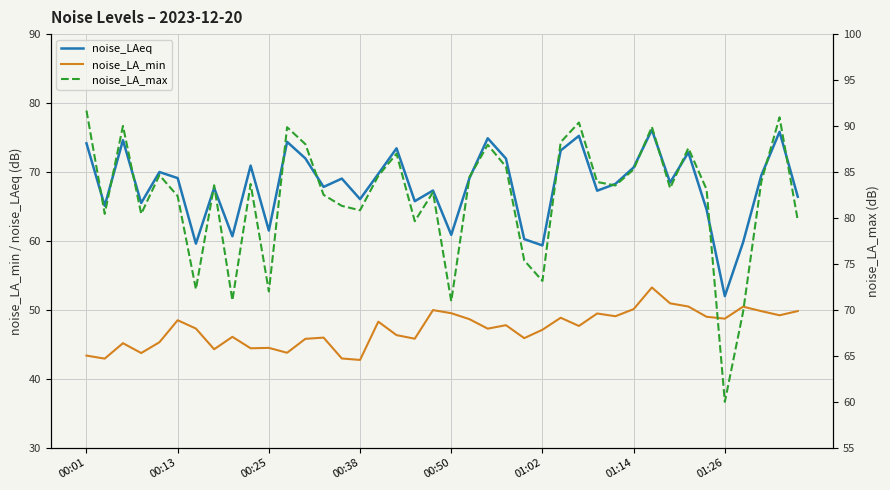

True or false: noise_LAeq and noise_LA_min intersect in this chart.

False